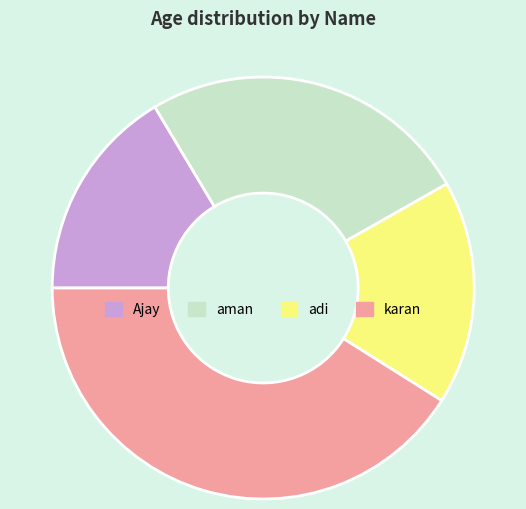

Rank the categories by value from lowest to highest.

Ajay, adi, aman, karan